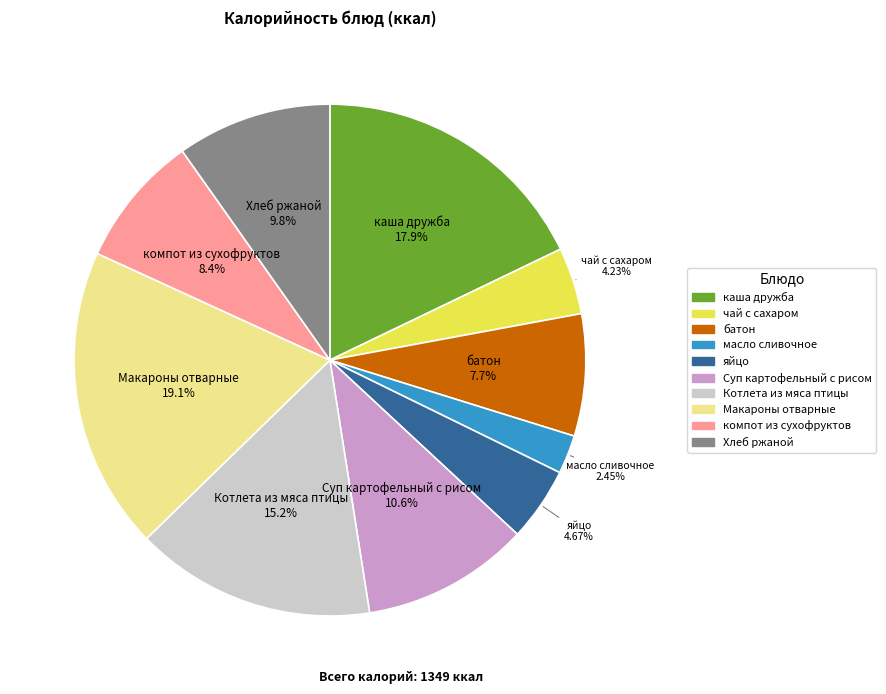

What is the ratio of the value at батон to the value at Макароны отварные?

0.4